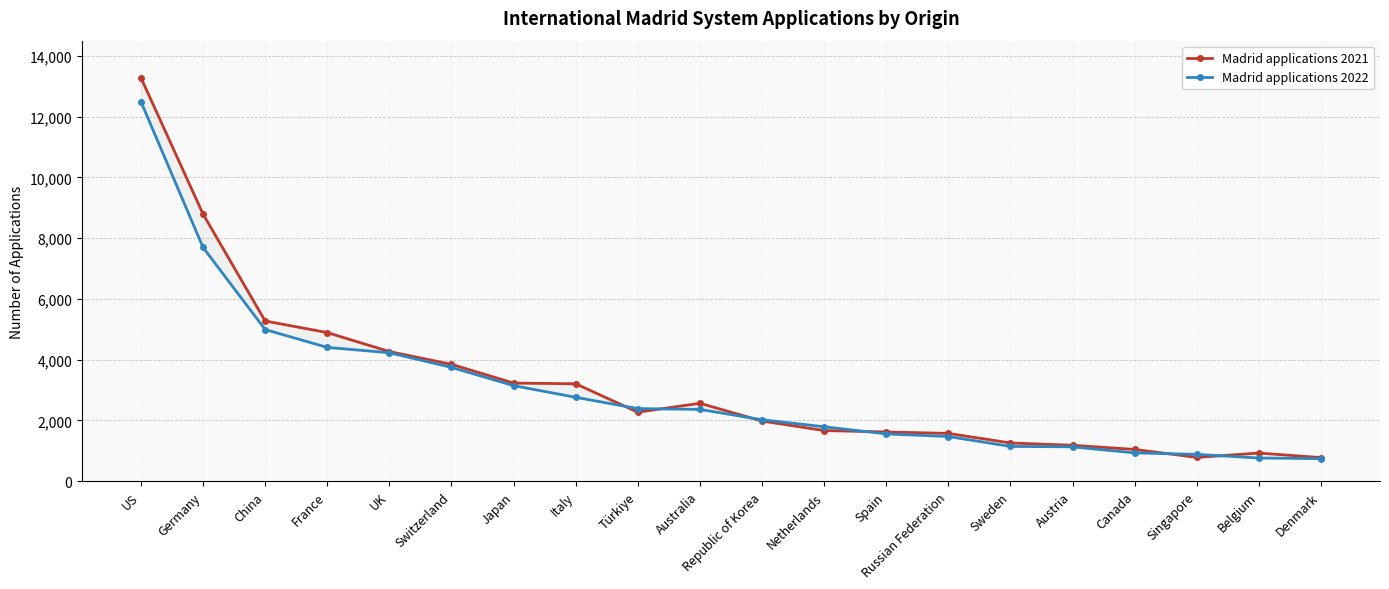

Read the Madrid applications 2022 value at Switzerland.

3745